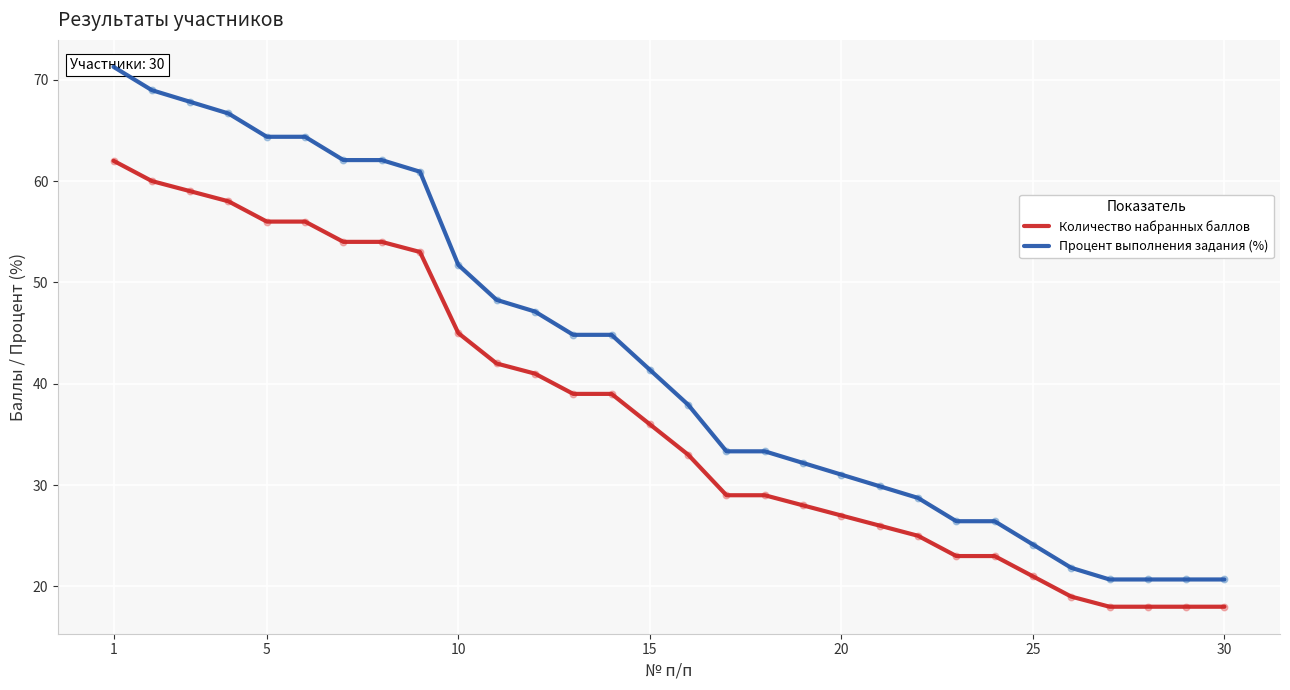

Which series has the largest total across all categories?

Процент выполнения задания (%)